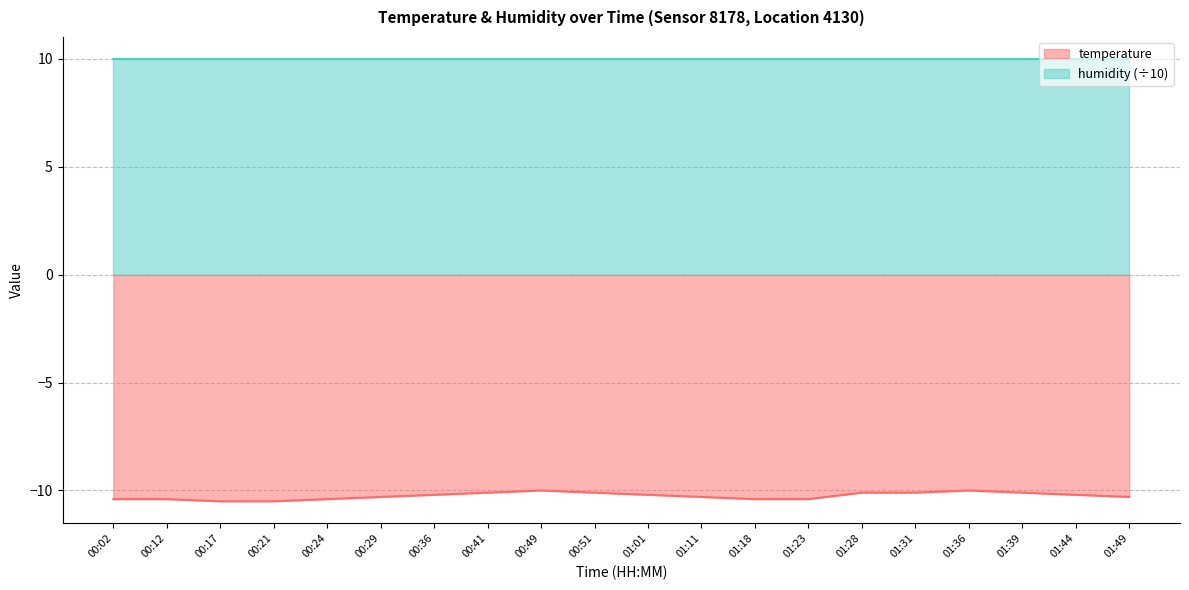

At which category does the chart reach its minimum across all series?

00:17